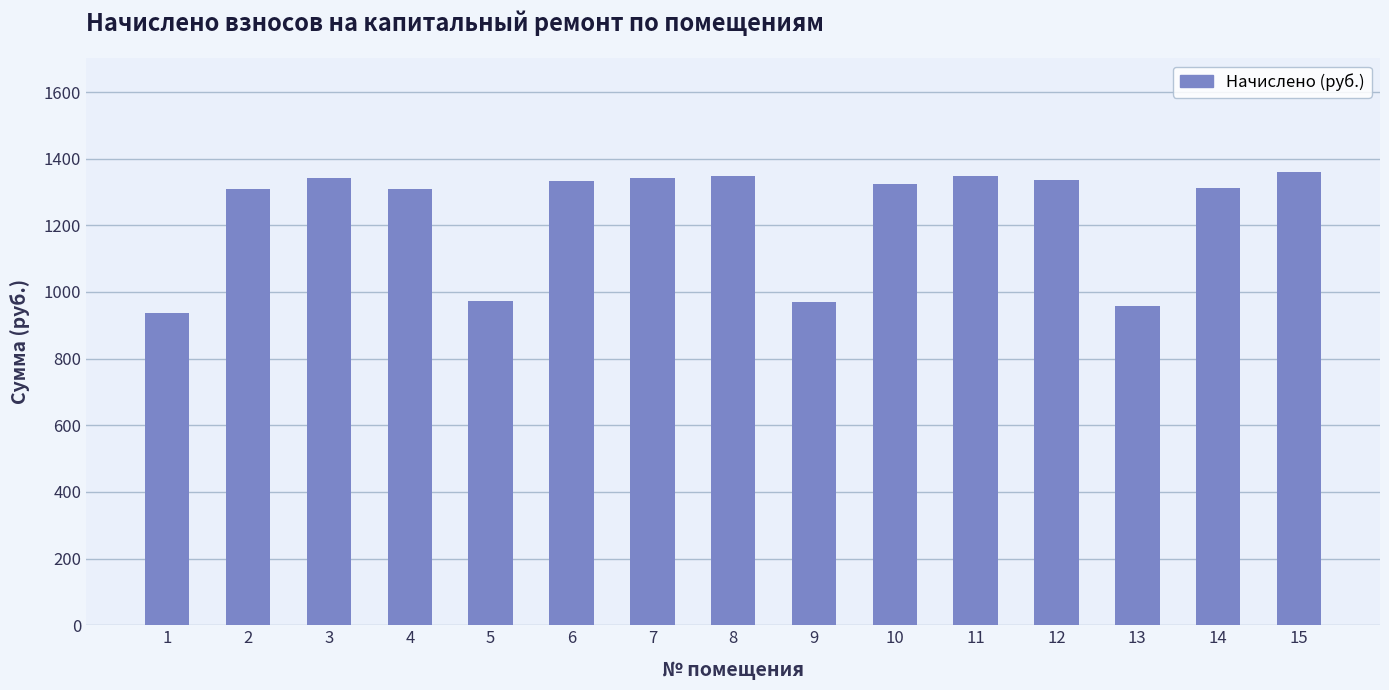

What is the smallest value displayed?

938.1